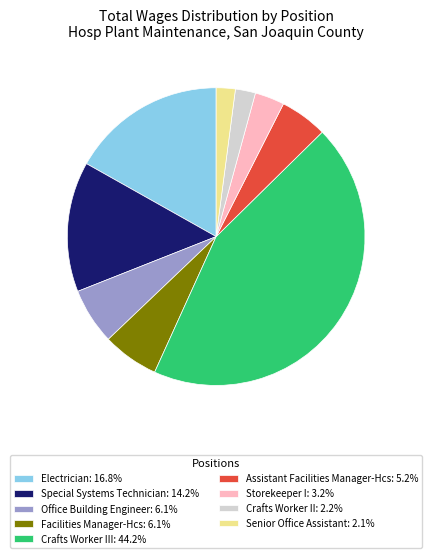

Combined, do Senior Office Assistant: 2.1% and Assistant Facilities Manager-Hcs: 5.2% account for over 50%?

No